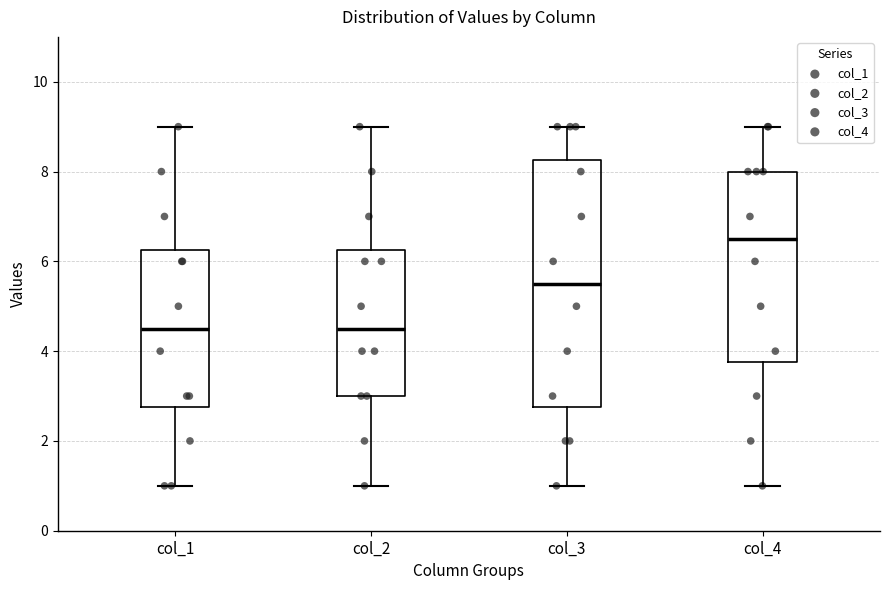

Where is the lower edge of the box for col_2 on the y-axis? The values are not printed on the chart, so give them approximately, as read against the axis.

3.0